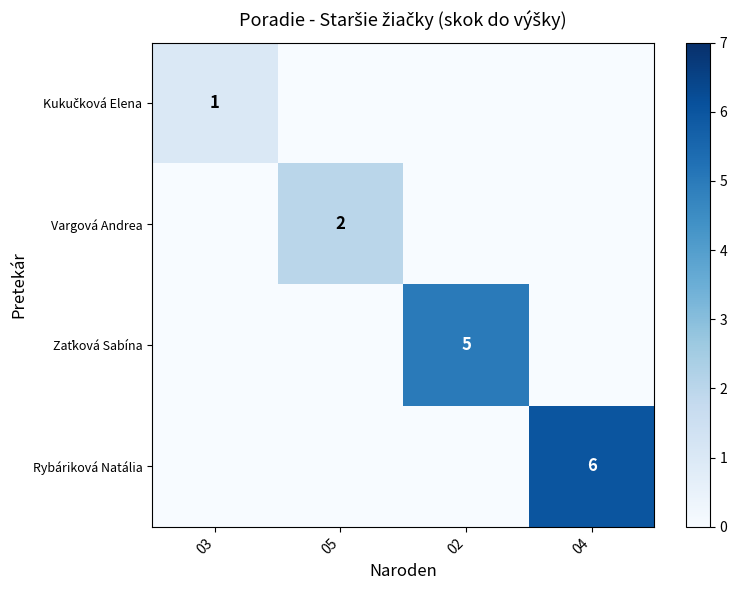

The Vargová Andrea series shows 1 at 05. True or false?

False